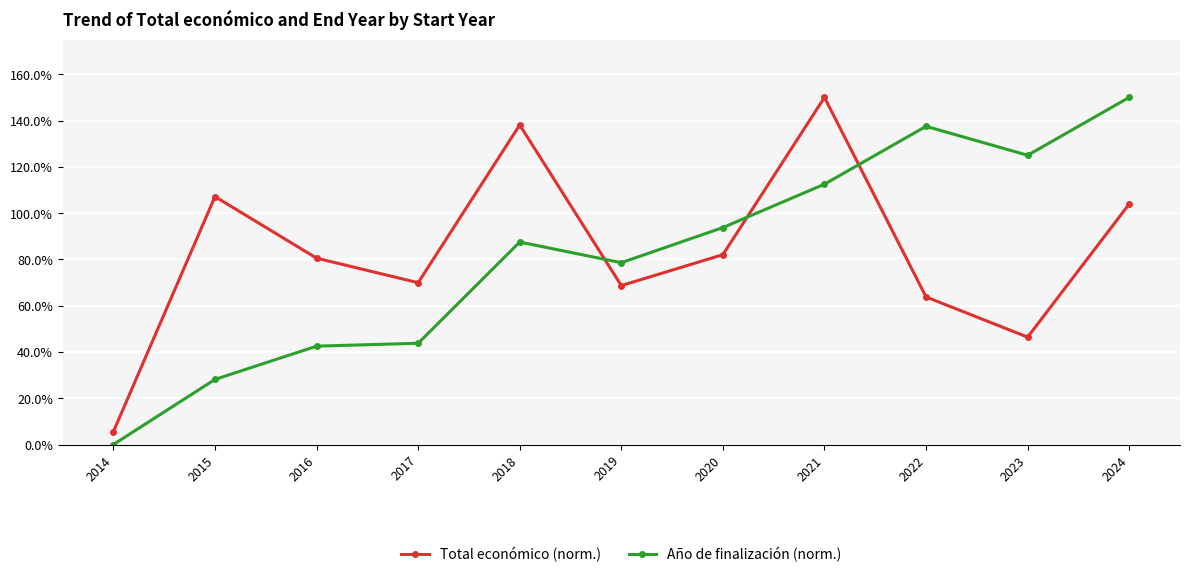

Reading left to right, list all the values displayed in this chart.

Total económico (norm.): 5.6	107.1	80.5	69.9	138.1	68.7	82.0	150.0	63.8	46.4	103.9
Año de finalización (norm.): 0.0	28.1	42.5	43.8	87.5	78.6	93.8	112.5	137.5	125.0	150.0